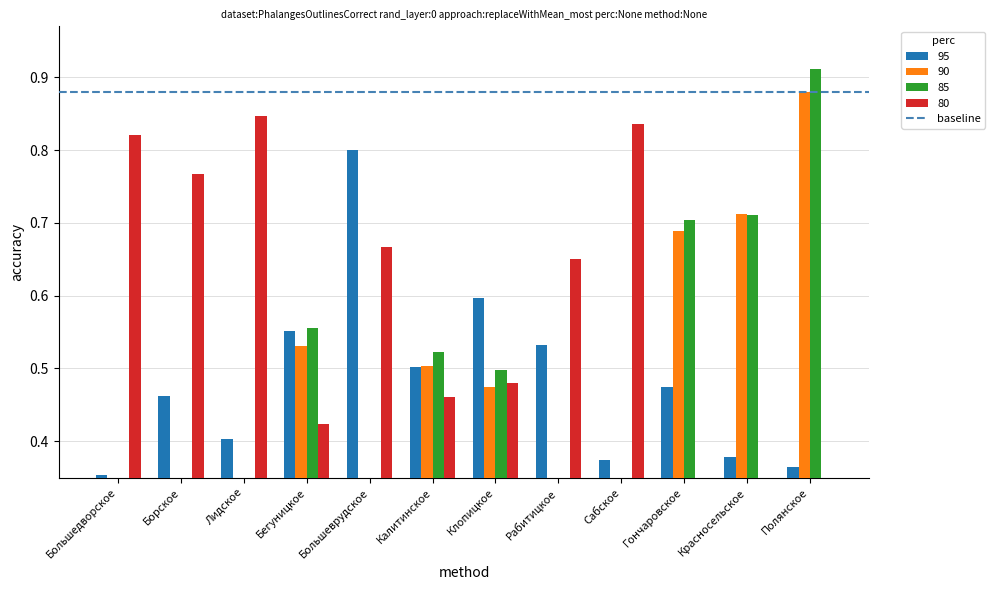

The 95 series shows 1.0 at Клопицкое. True or false?

False